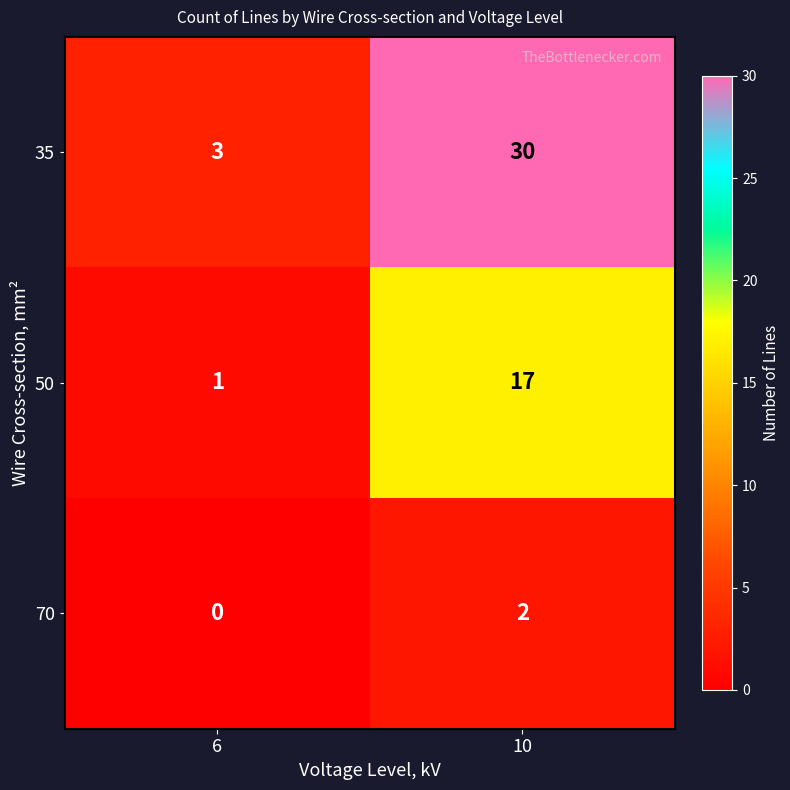

Rank the series at 10 from highest to lowest value.

35, 50, 70